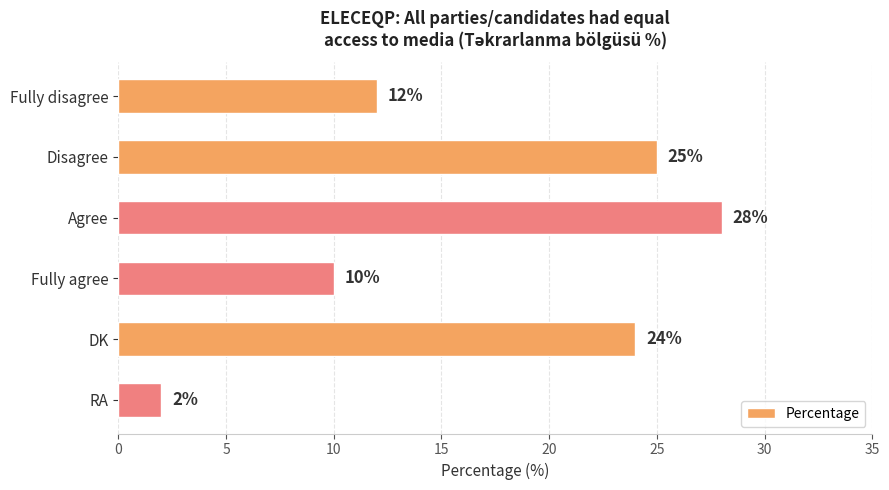

Which category has the lowest value across all series?

RA